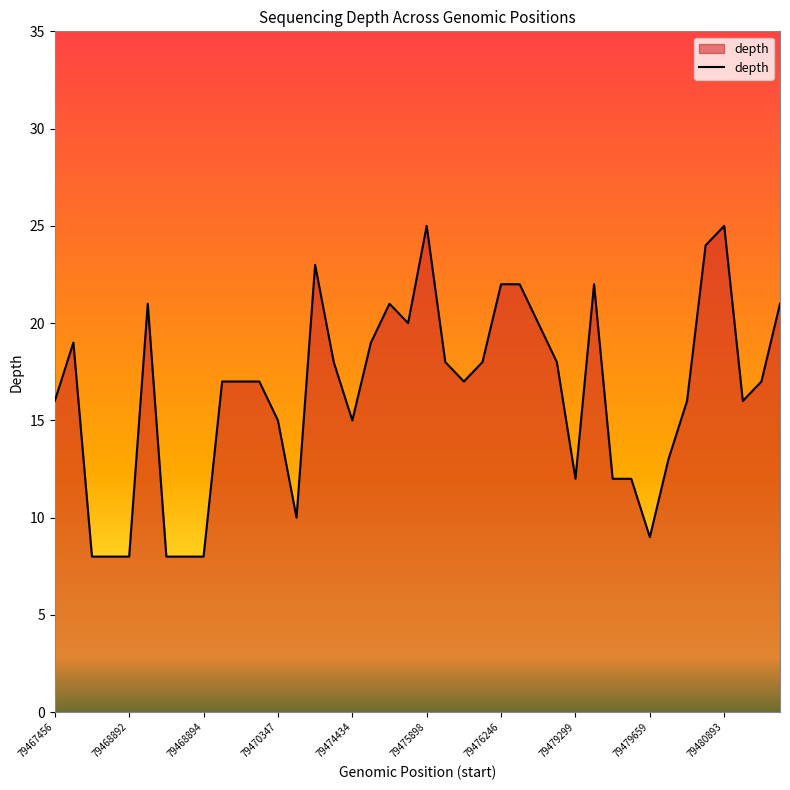

What is the average value?

16